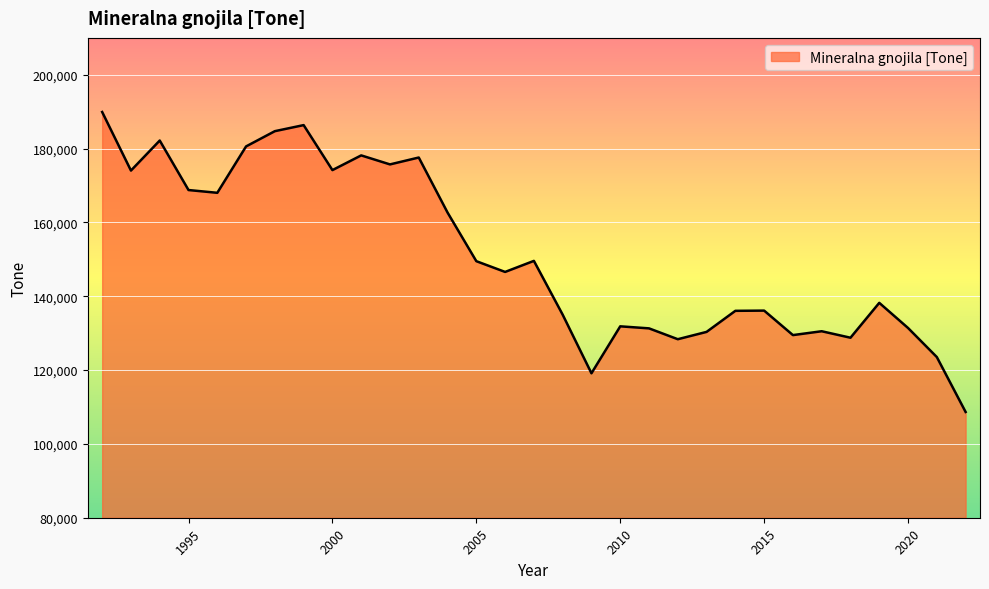

What is the smallest value displayed?

108654